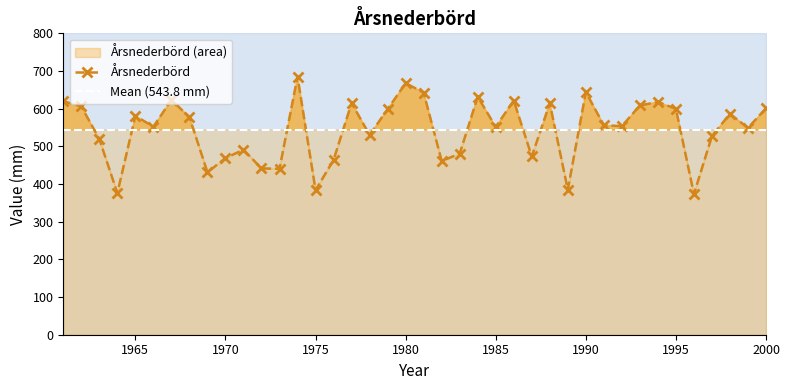

How many points are lower than both their immediate neighbors (excluding endpoints)?

13